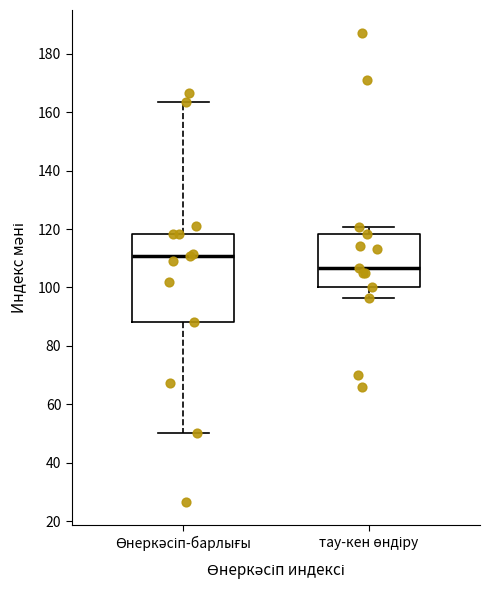

Which box is the tallest, from its lower edge to its upper edge?

Өнеркәсіп-барлығы